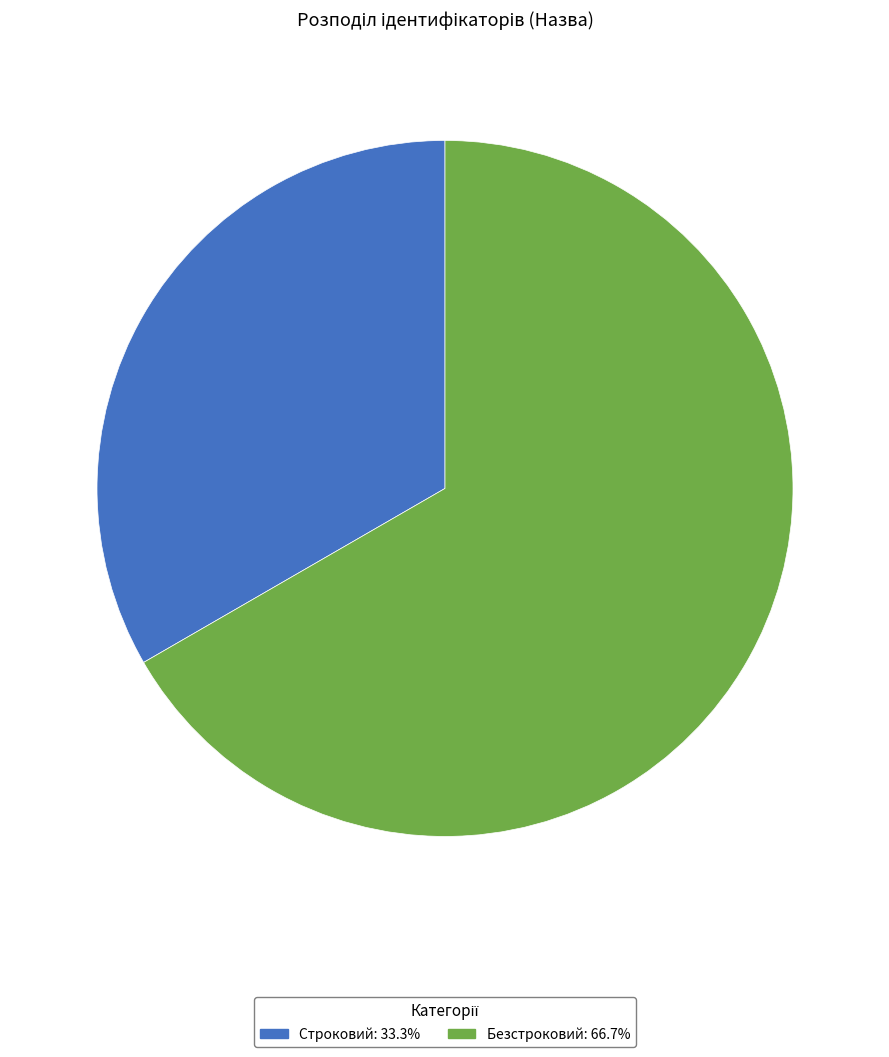

Between Строковий and Безстроковий, which is larger?

Безстроковий